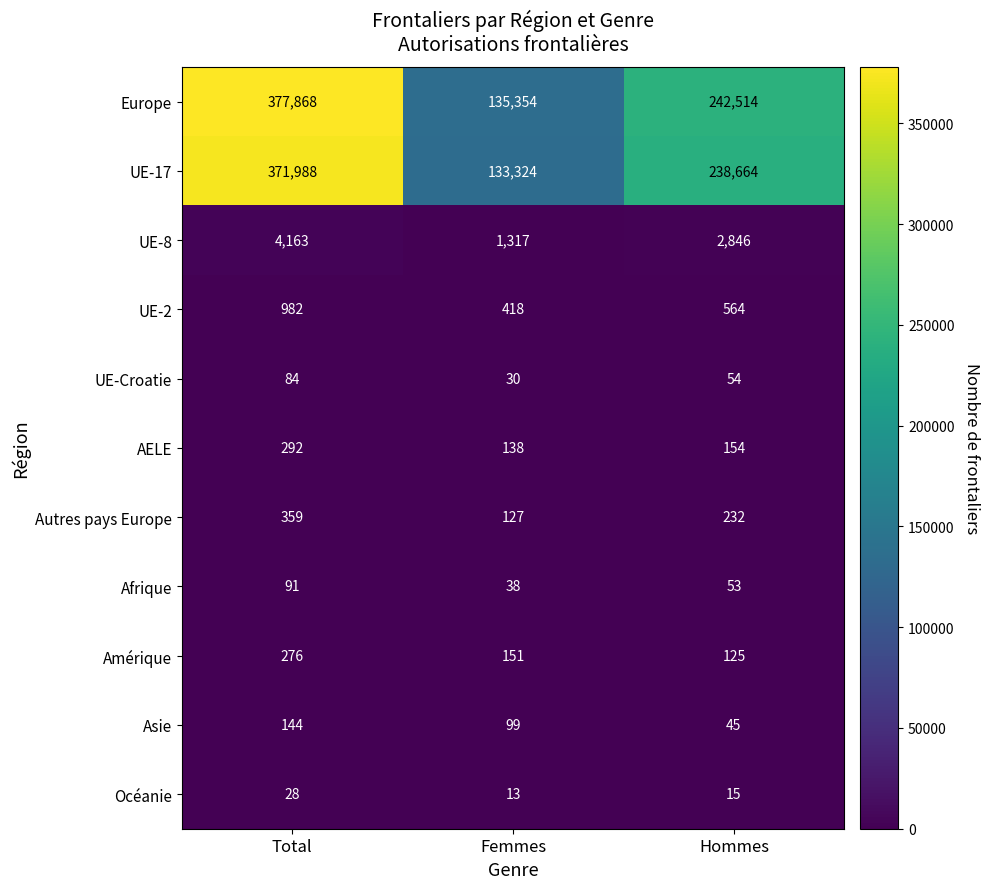

Read the Asie value at Femmes.

99